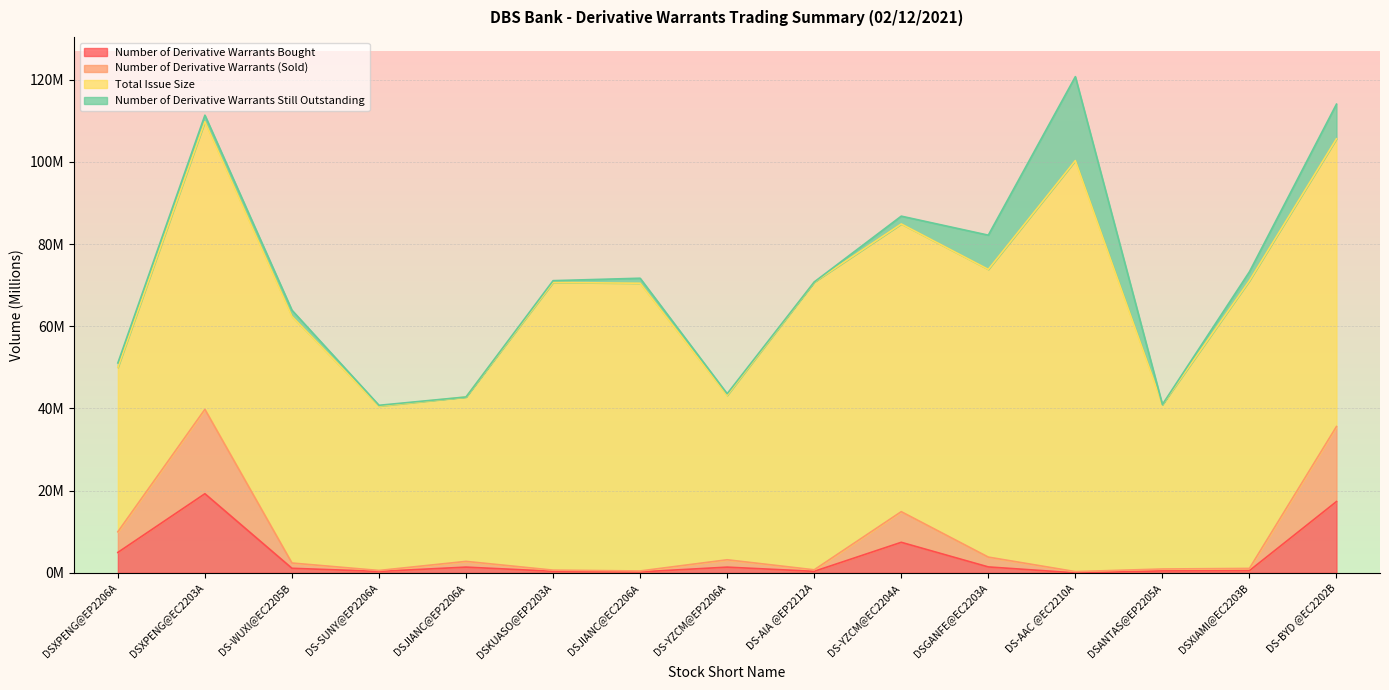

Does the chart display data point markers on the line(s)?

No